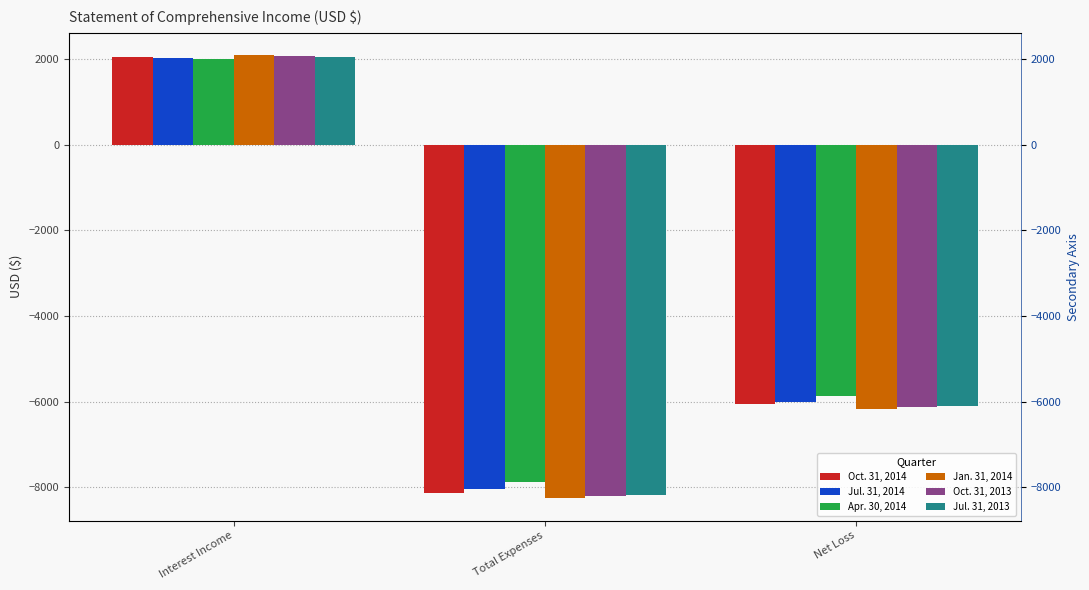

Which series has the widest spread of values?

Jan. 31, 2014